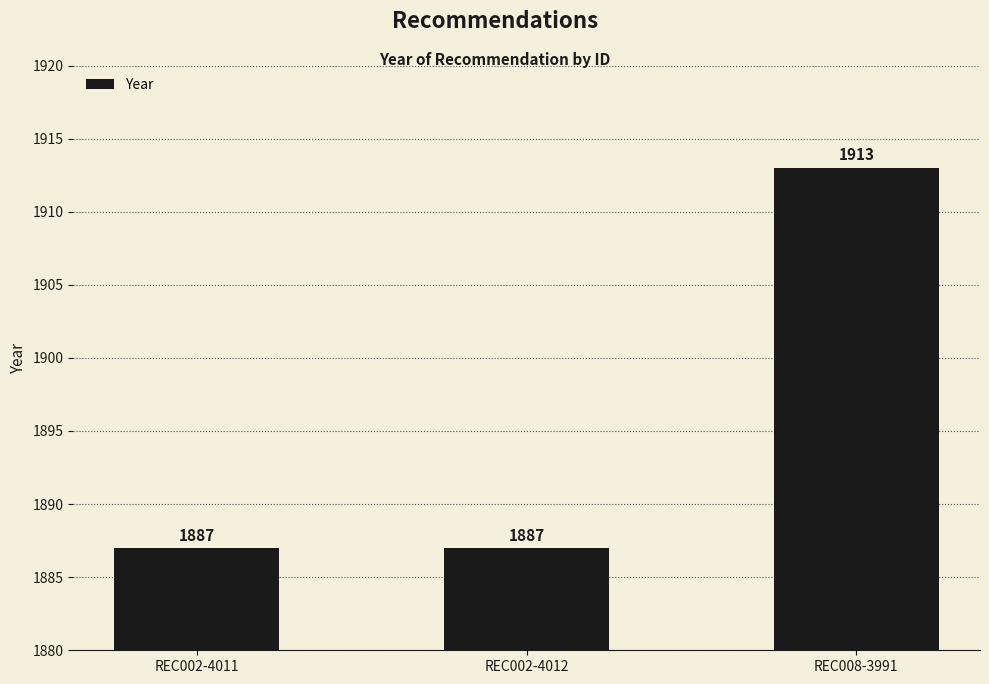

Does the chart contain any negative values?

No